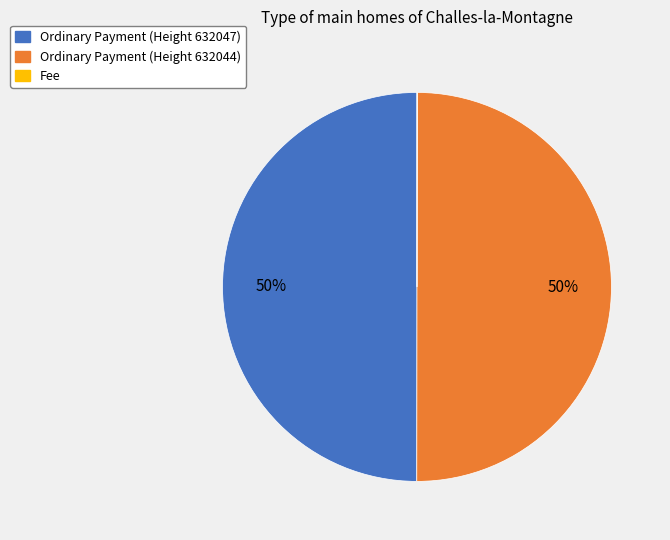

Combined, do Ordinary Payment (Height 632044) and Ordinary Payment (Height 632047) account for over 50%?

Yes